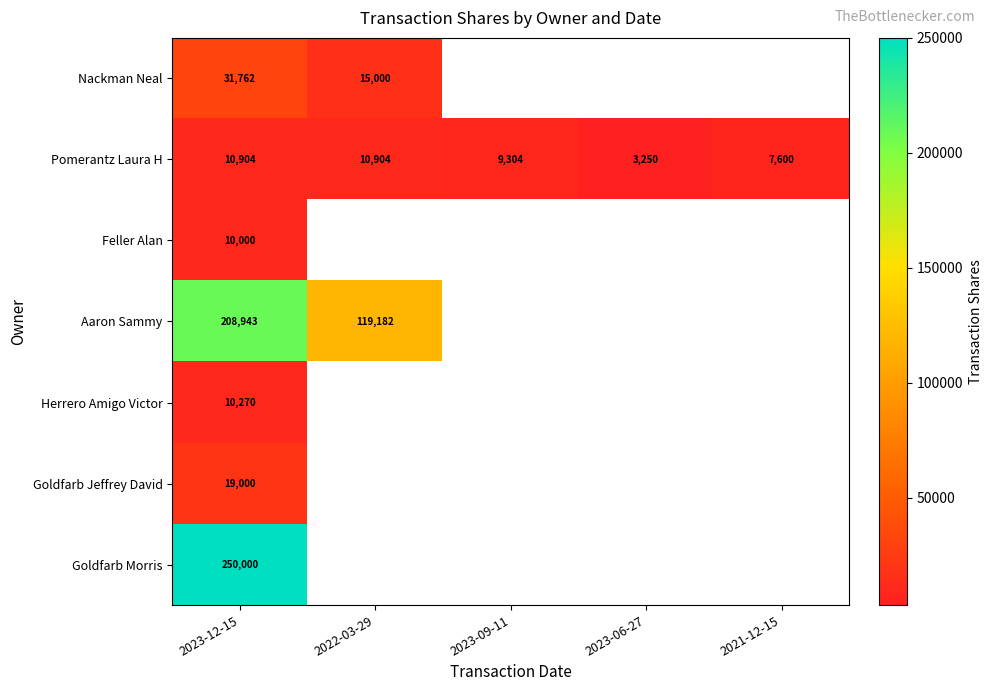

Where is Pomerantz Laura H nearest to the value 7077?

2021-12-15